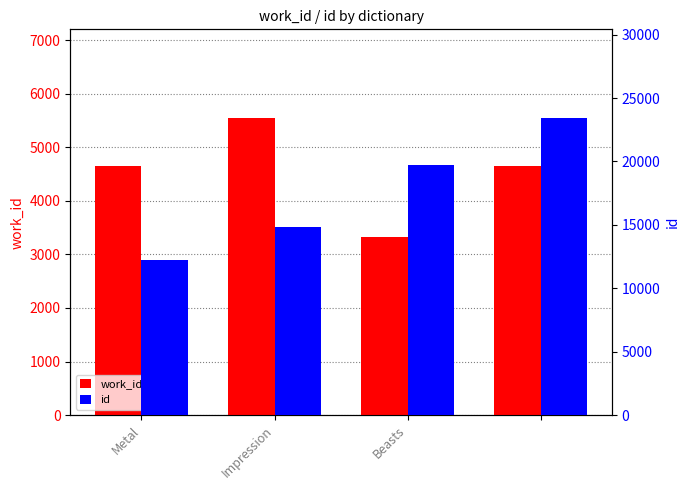

List the series in order of their peak value, lowest first.

work_id, id